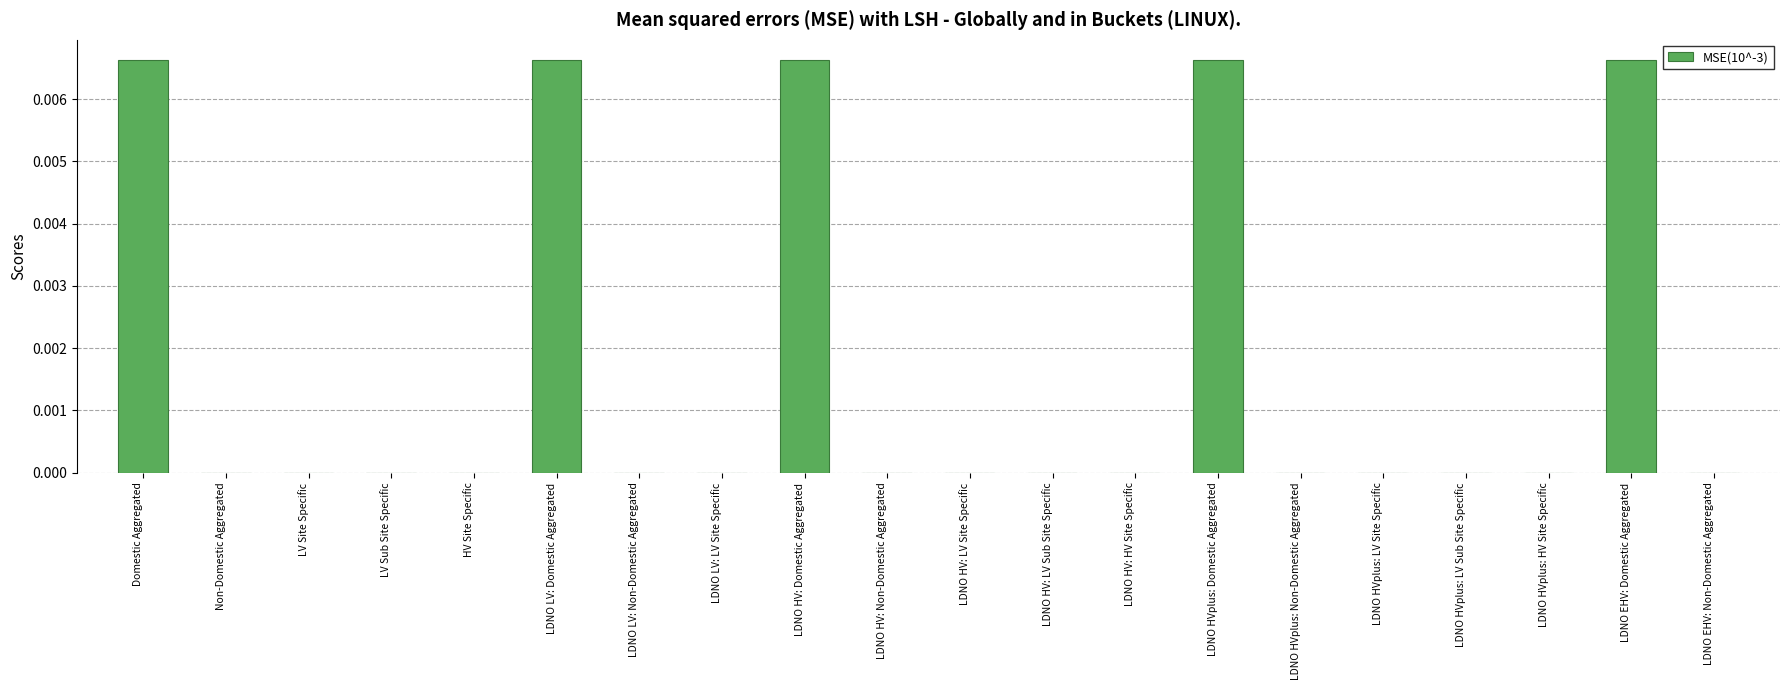

The chart shows a value of 0.0 at LDNO HV: LV Sub Site Specific. True or false?

True